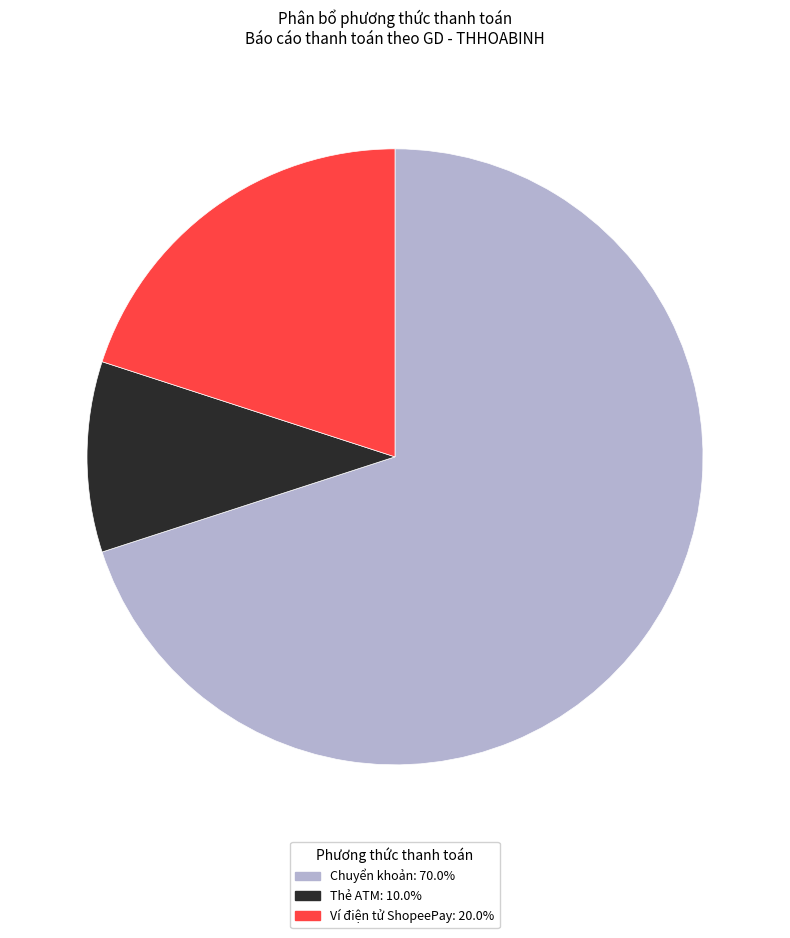

True or false: Chuyển khoản accounts for 70% of the total.

True